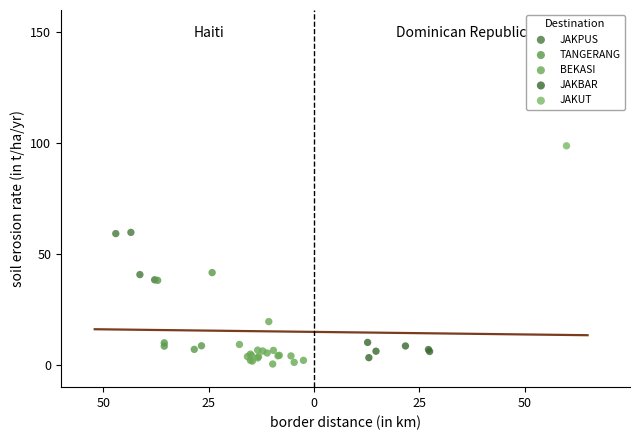

What are all the series names shown in the legend?

JAKPUS, TANGERANG, BEKASI, JAKBAR, JAKUT